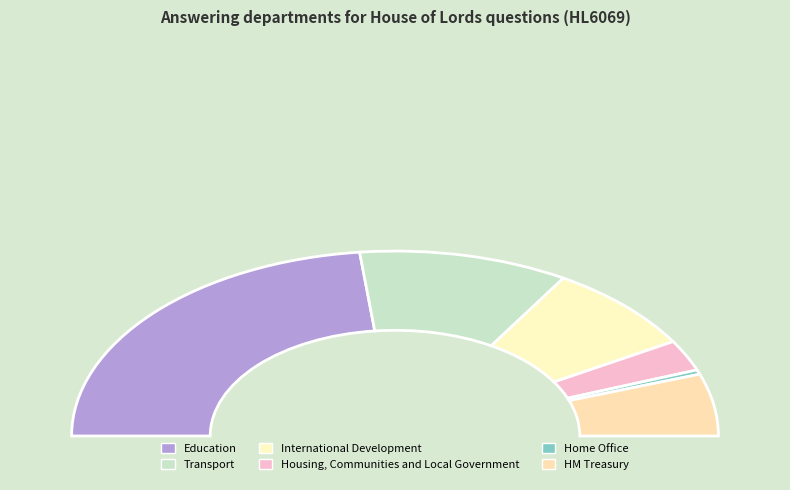

The Home Office slice represents 11% of the pie. True or false?

False